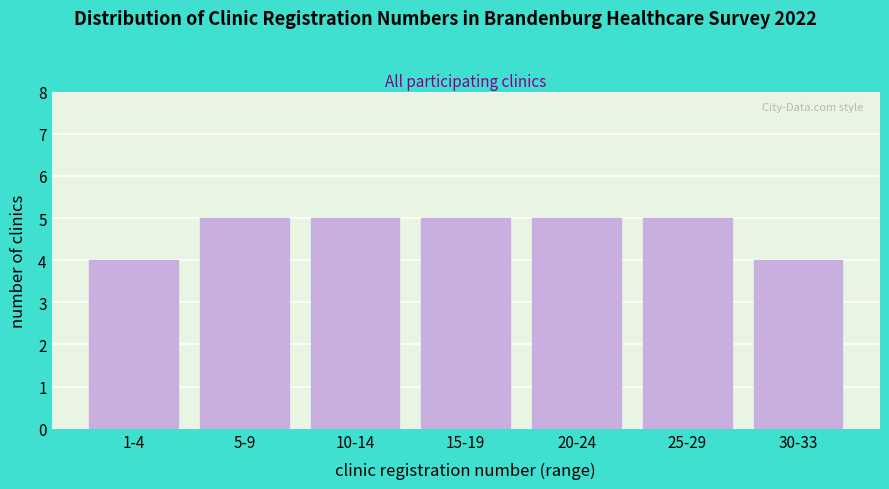

Reading right to left, extract all data points from this chart.

30-33=4	25-29=5	20-24=5	15-19=5	10-14=5	5-9=5	1-4=4